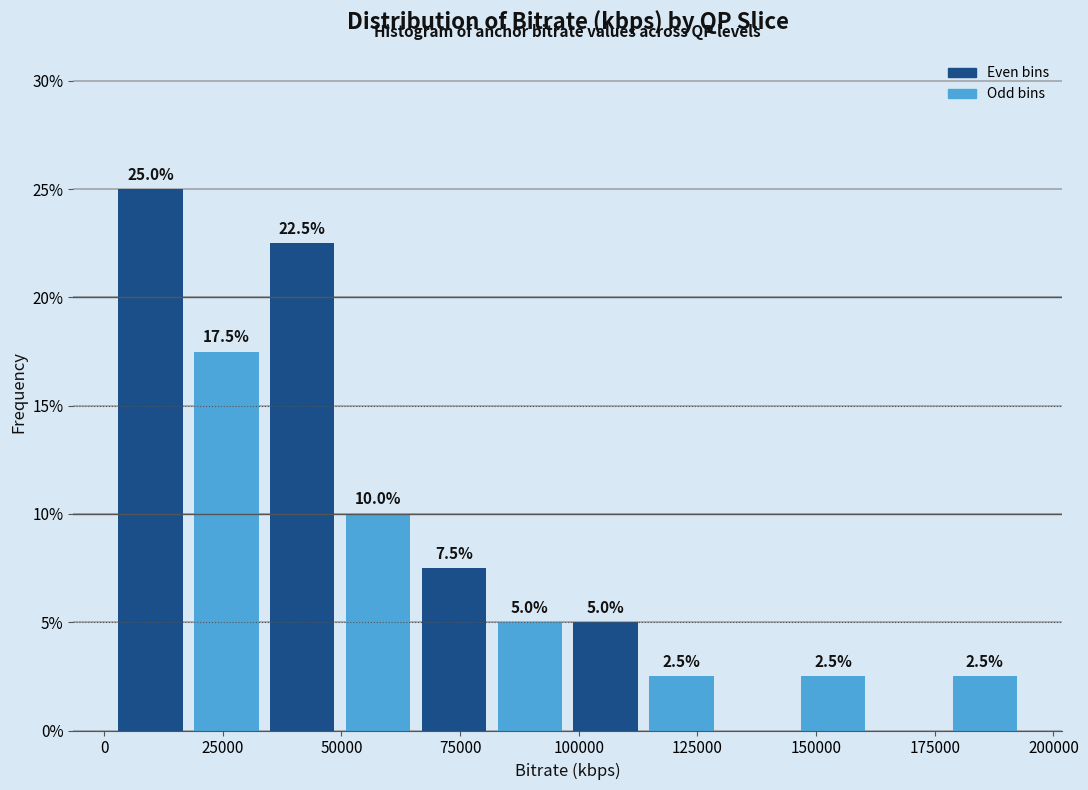

Around what value on the x-axis is the tallest bar? Give the approximate position of its centre, as read against the axis.

10000